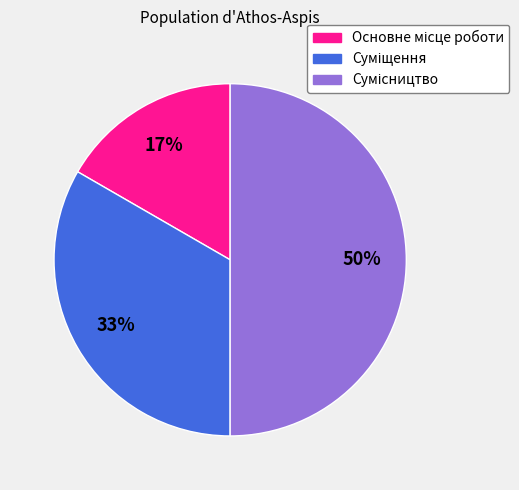

Count the number of slices in the pie.

3